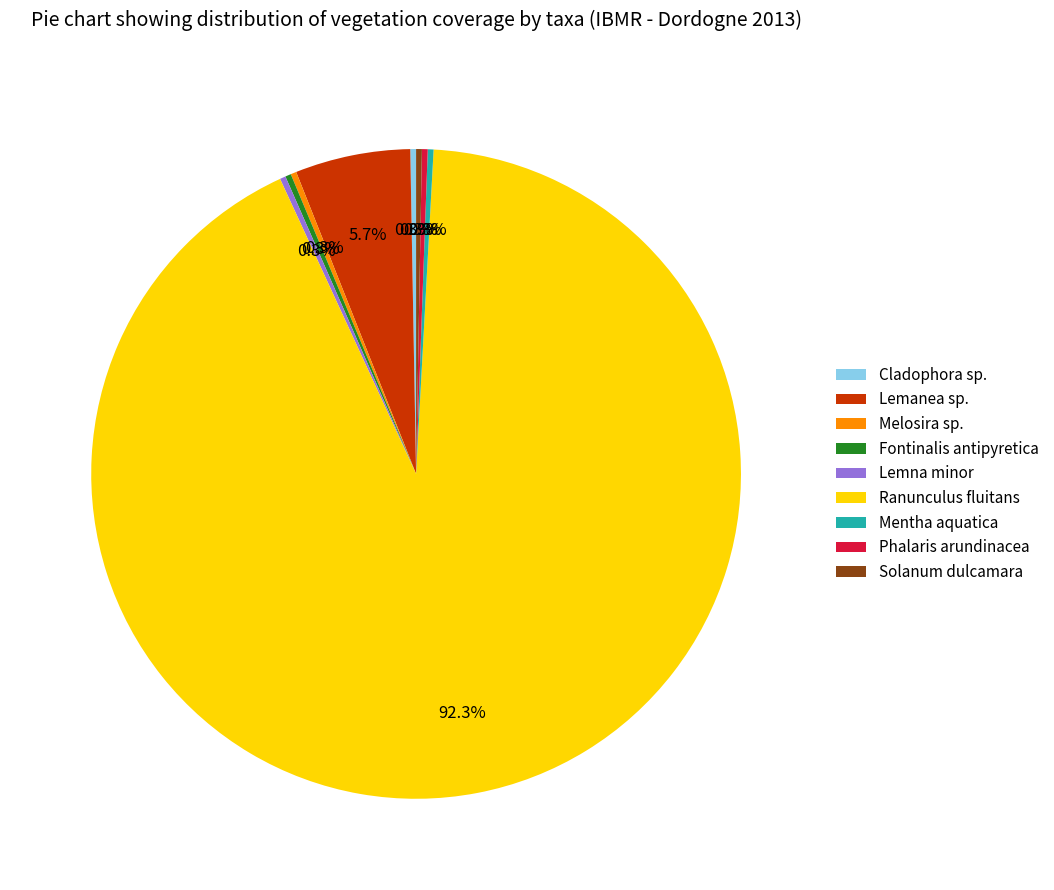

How many slices are in this pie chart?

9